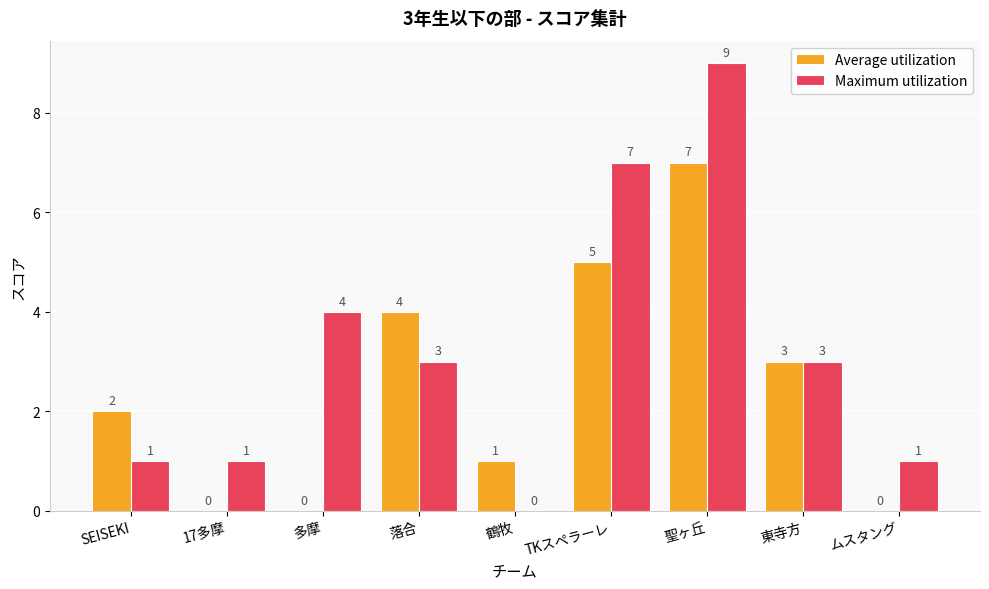

Is the value of Average utilization at TKスペラーレ greater than the value of Maximum utilization at 東寺方?

Yes